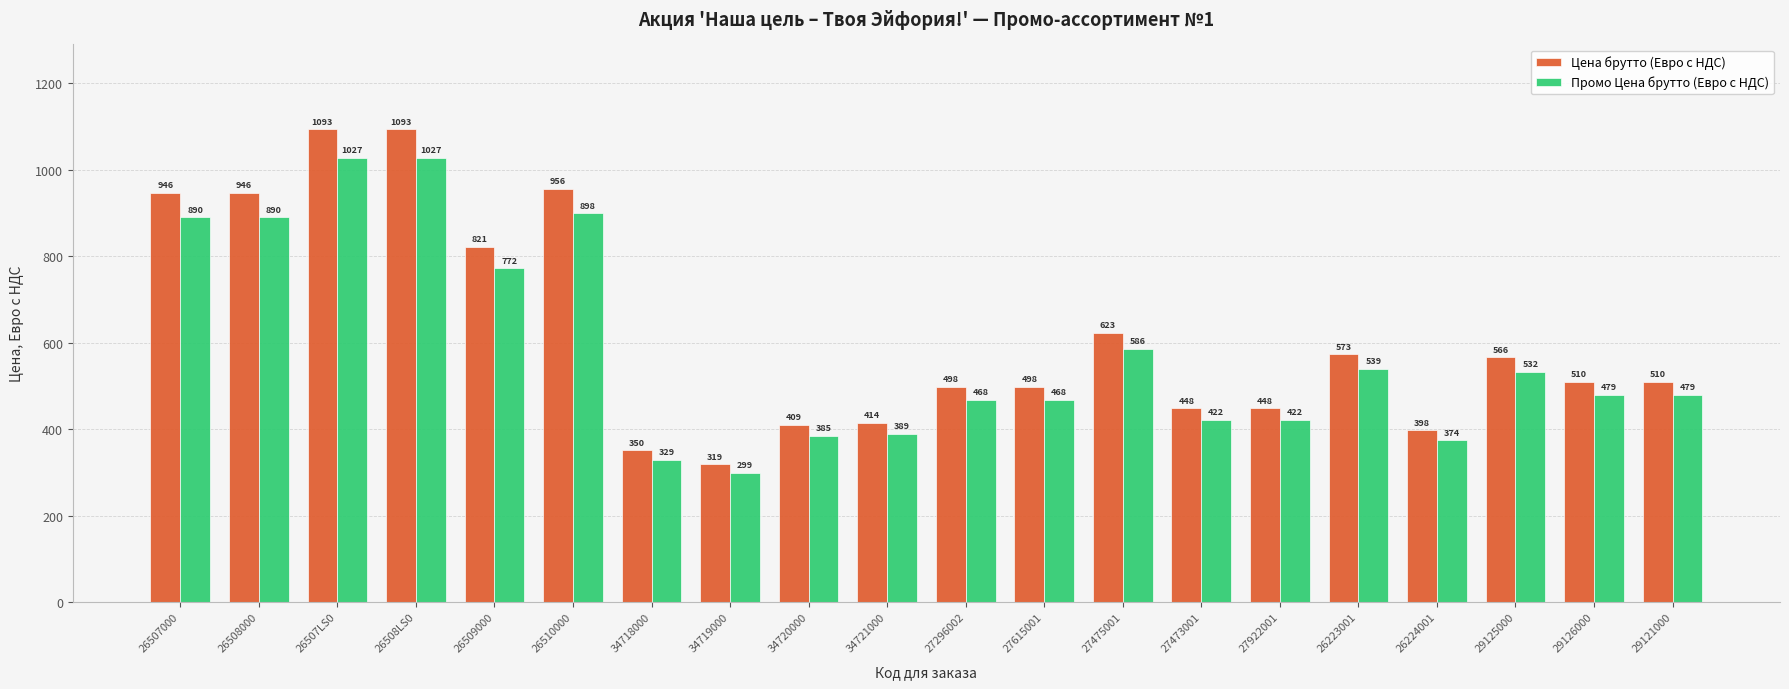

What is the label of the 11th bar from the right?

34721000